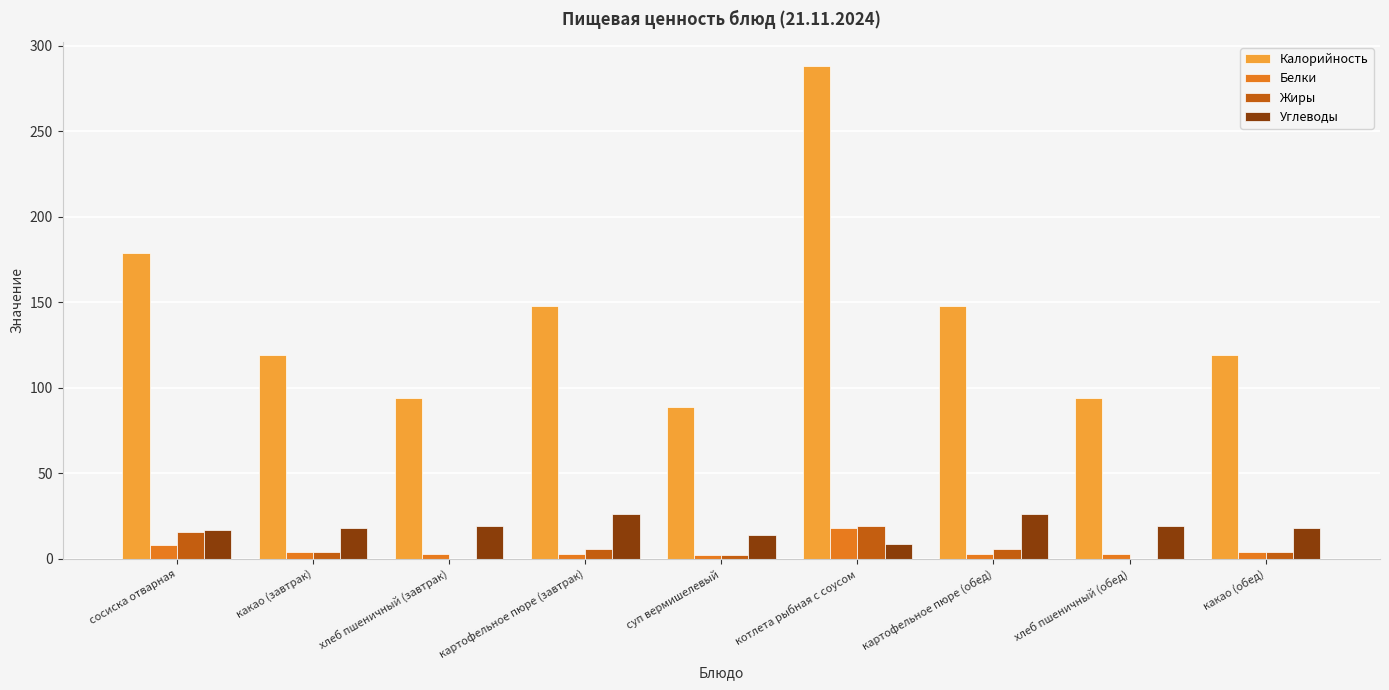

True or false: Углеводы has a value of 14 at суп вермишелевый.

True